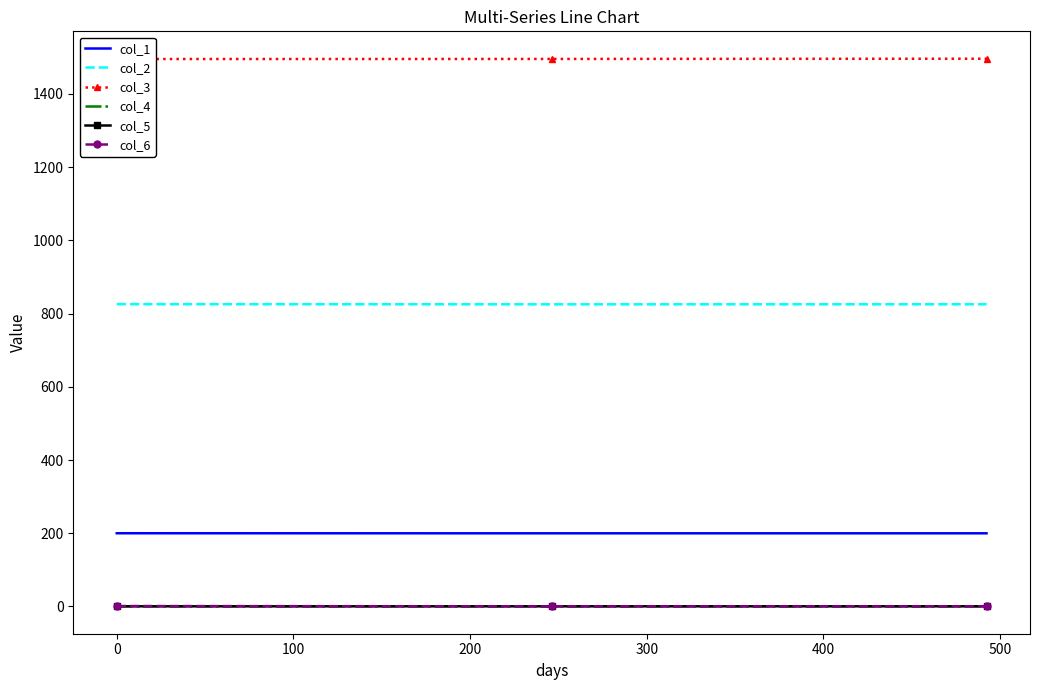

Which series has the widest spread of values?

col_3